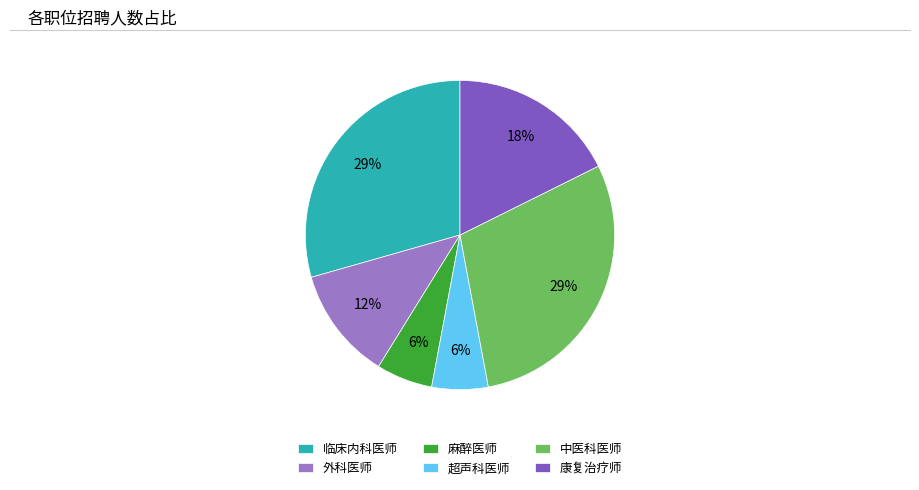

Which has a higher value, 康复治疗师 or 临床内科医师?

临床内科医师